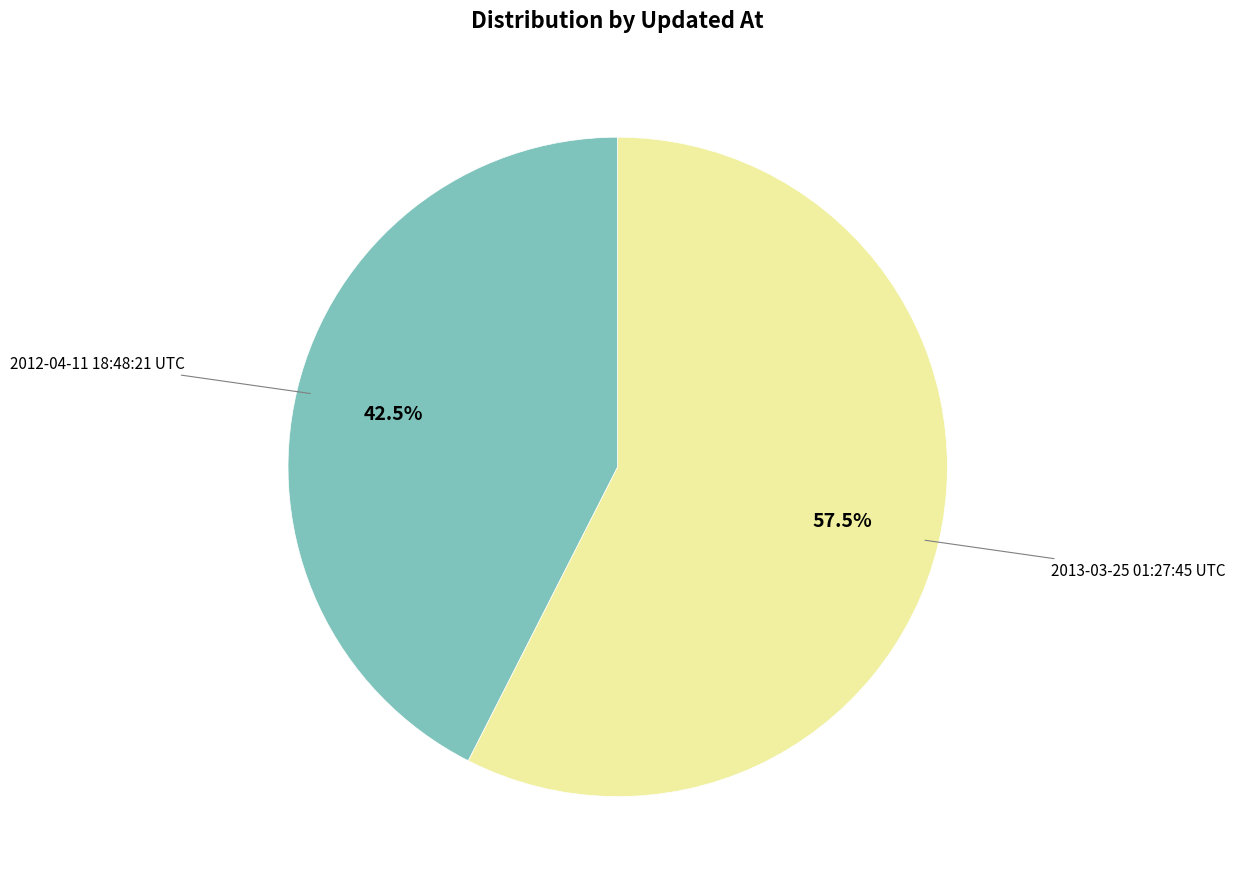

Does 2012-04-11 18:48:21 UTC represent more than half of the total?

No